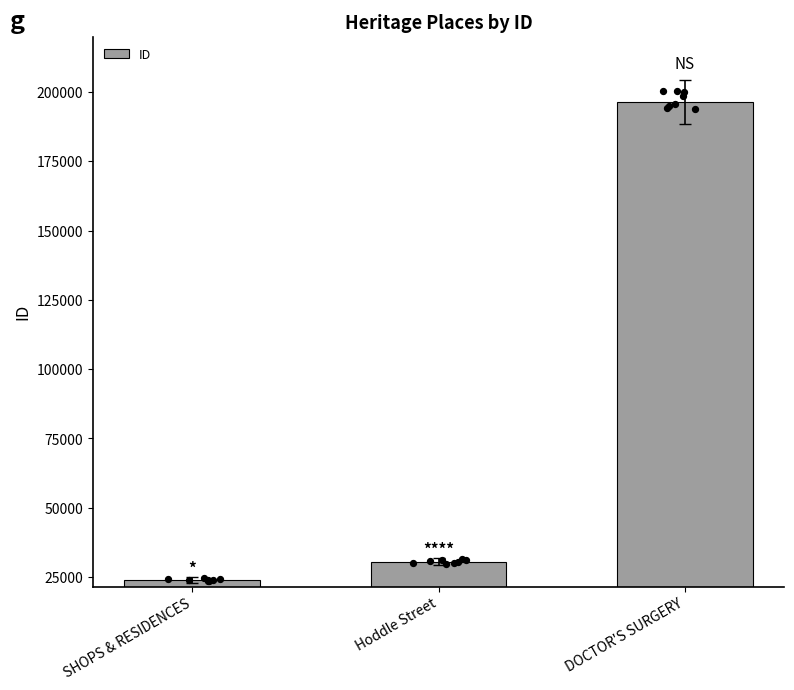

Which has a higher value, Hoddle Street or SHOPS & RESIDENCES?

Hoddle Street